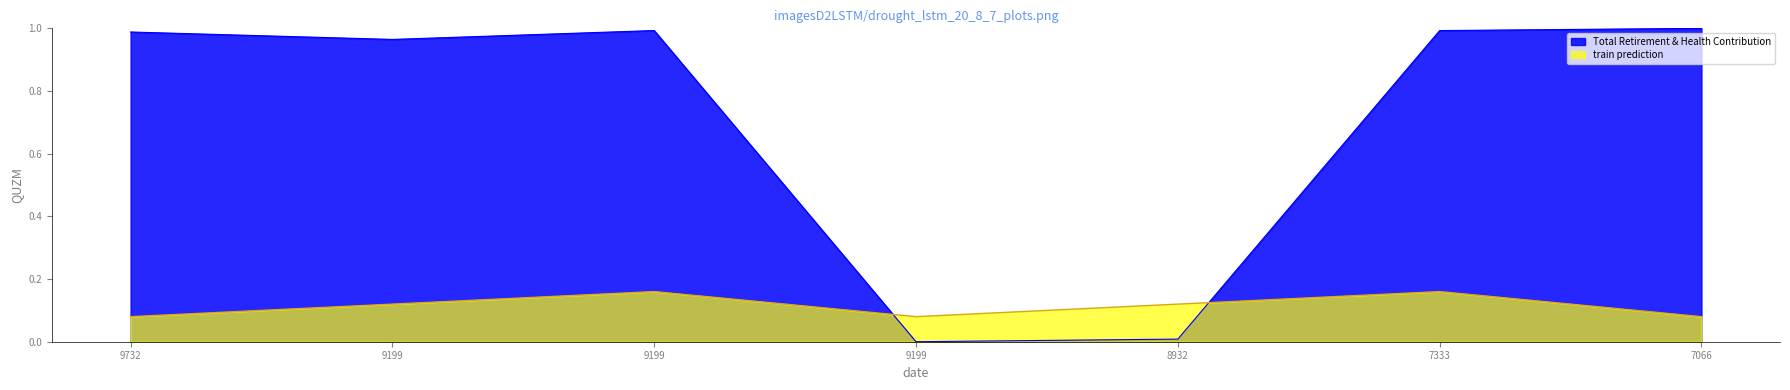

What is the greatest value displayed?

1.0